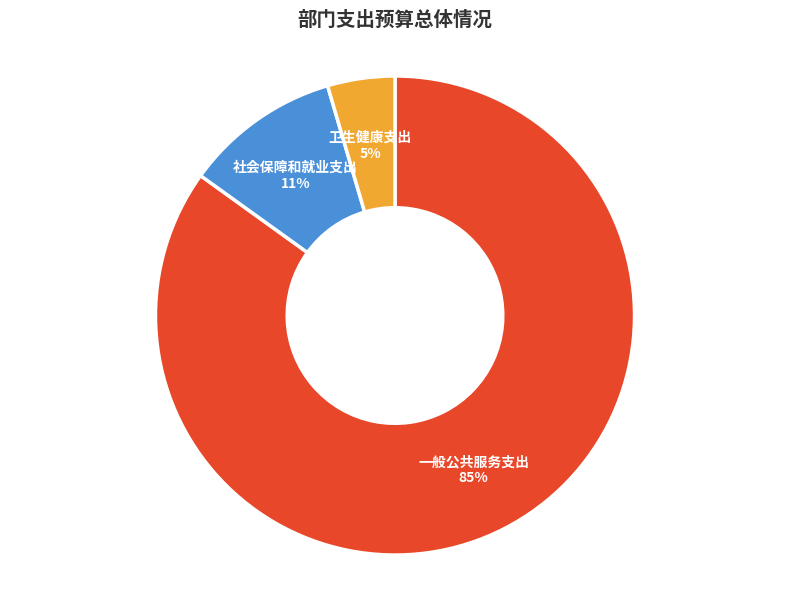

Count the number of slices in the pie.

3